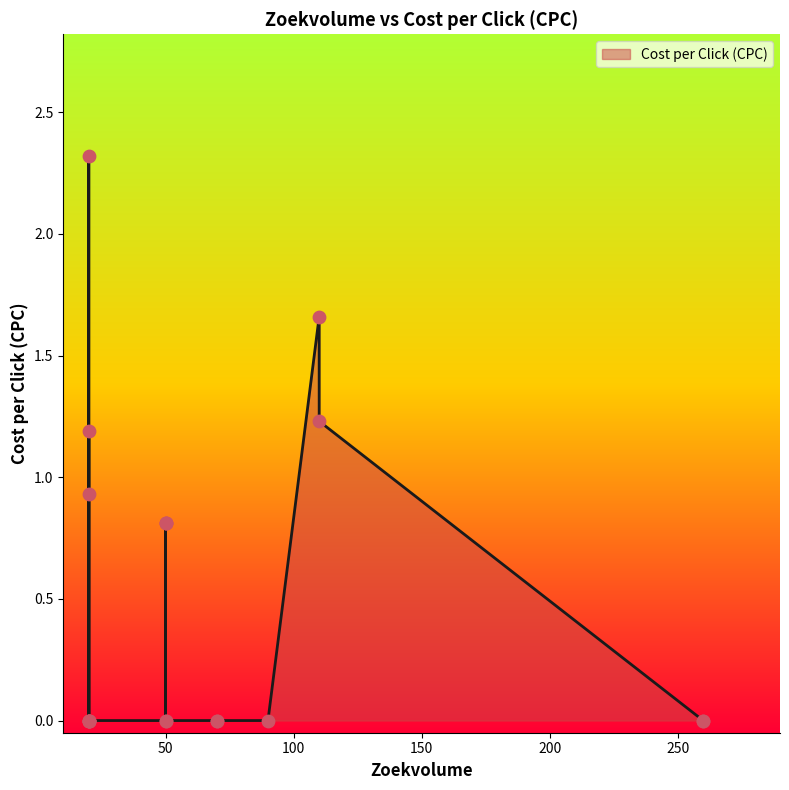

What is the change in value from elektra vervangen jaren 70 woning to restyling jaren 70 woning?

-1.7